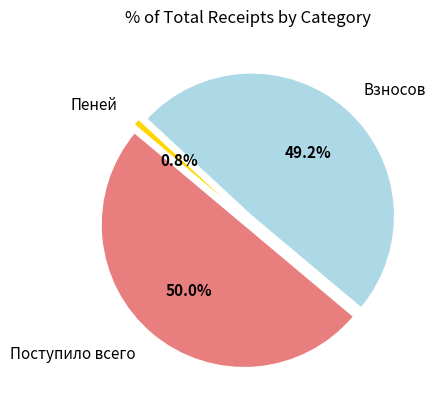

Approximately how many times larger is the value at Поступило всего compared to Пеней?

63.6